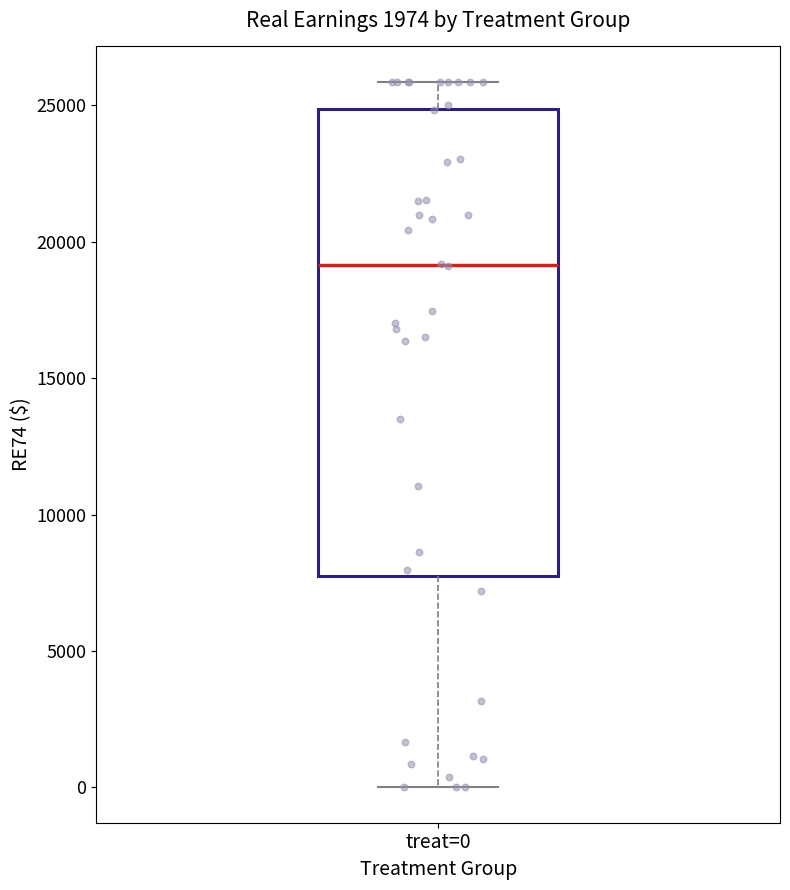

Where does the lower whisker of the box for treat=0 end on the y-axis? The values are not printed on the chart, so give them approximately, as read against the axis.

0